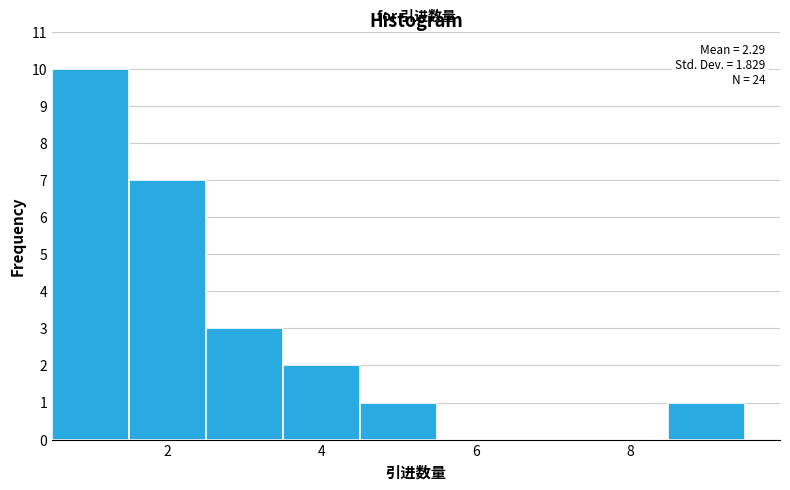

Which range on the x-axis has the tallest bar?

0.5 to 1.5